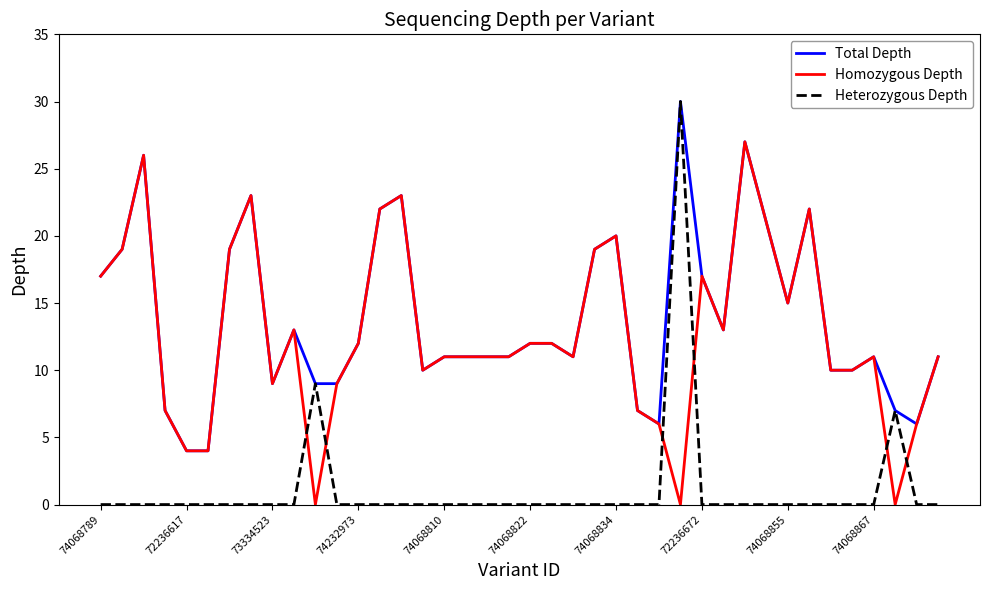

True or false: Homozygous Depth and Heterozygous Depth cross at least once.

True